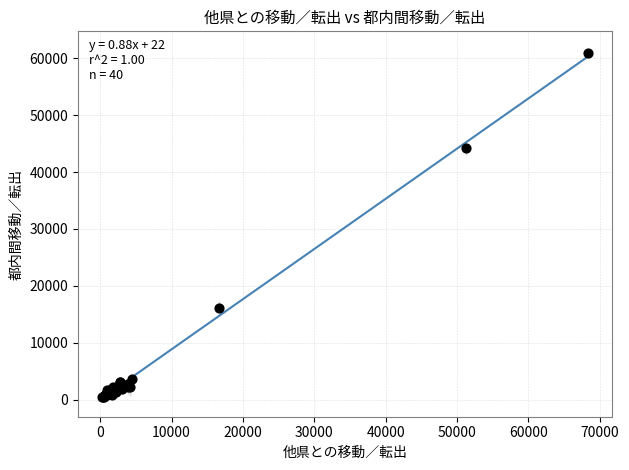

What Y value in the scatter plot is closest to 30677?

44151